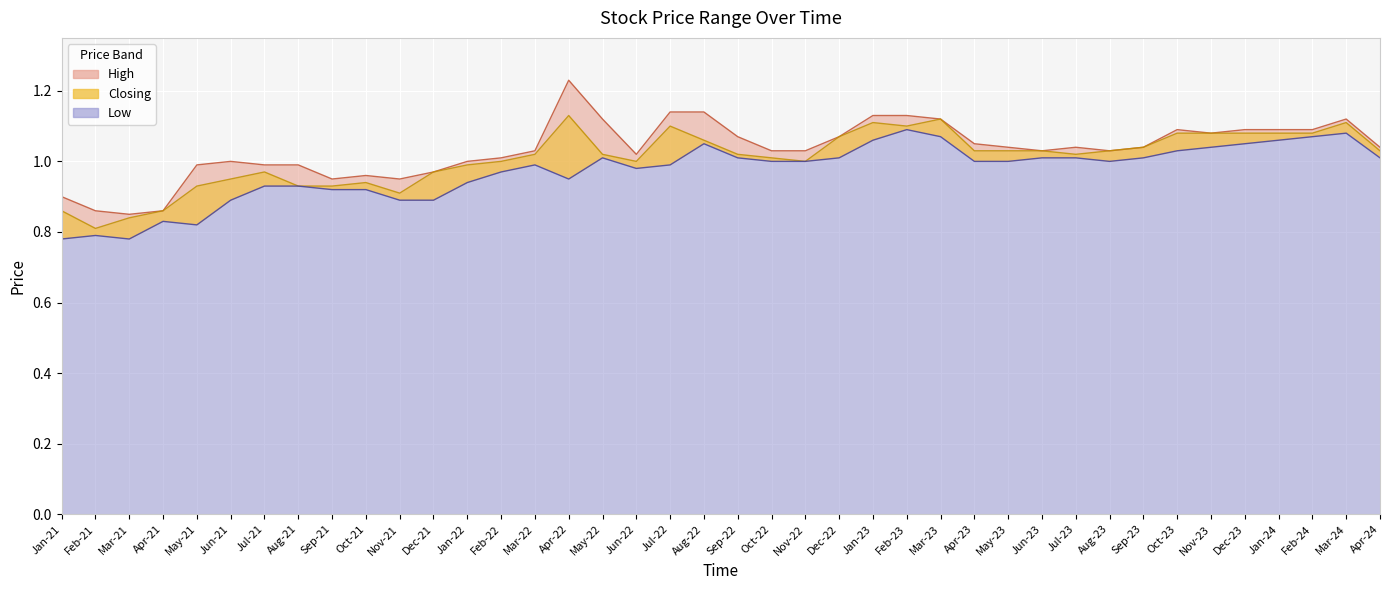

What are all the series names shown in the legend?

High, Closing, Low